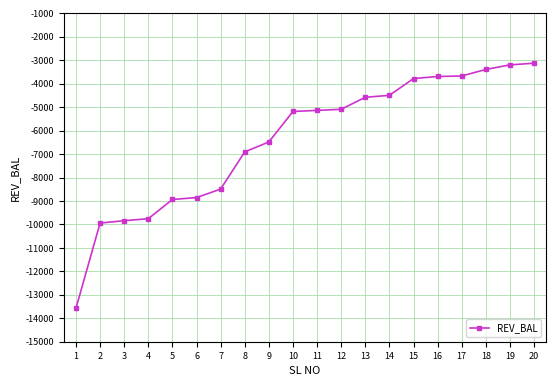

Which has a higher value, 3 or 10?

10